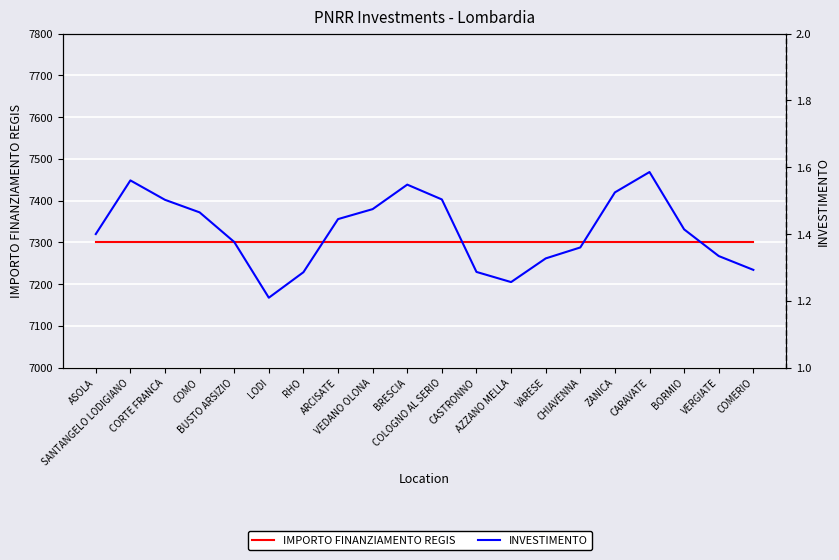

Is it true that IMPORTO FINANZIAMENTO REGIS equals 12856.1 at ASOLA?

False